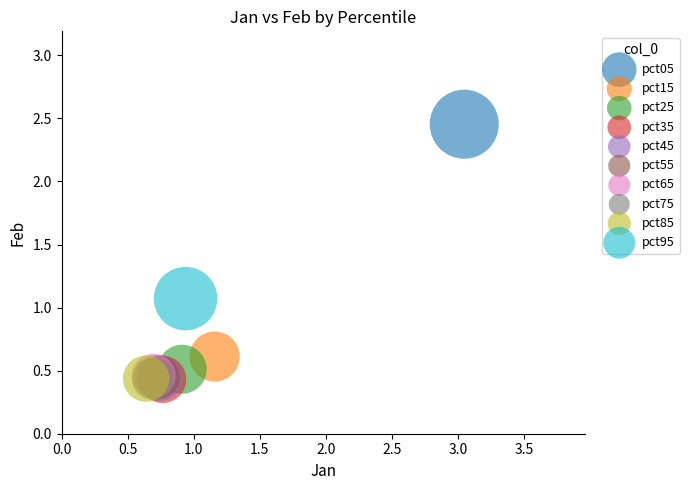

What are all the series names shown in the legend?

pct05, pct15, pct25, pct35, pct45, pct55, pct65, pct75, pct85, pct95